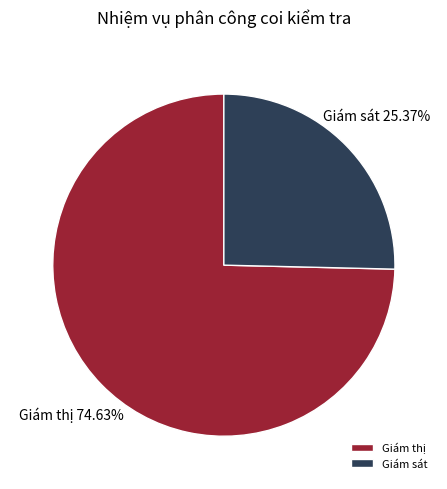

To the nearest percent, what is the difference between the largest and smallest slice percentages?

49%